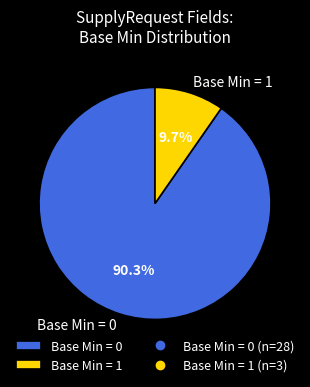

Is there any slice that represents more than half of the pie?

Yes